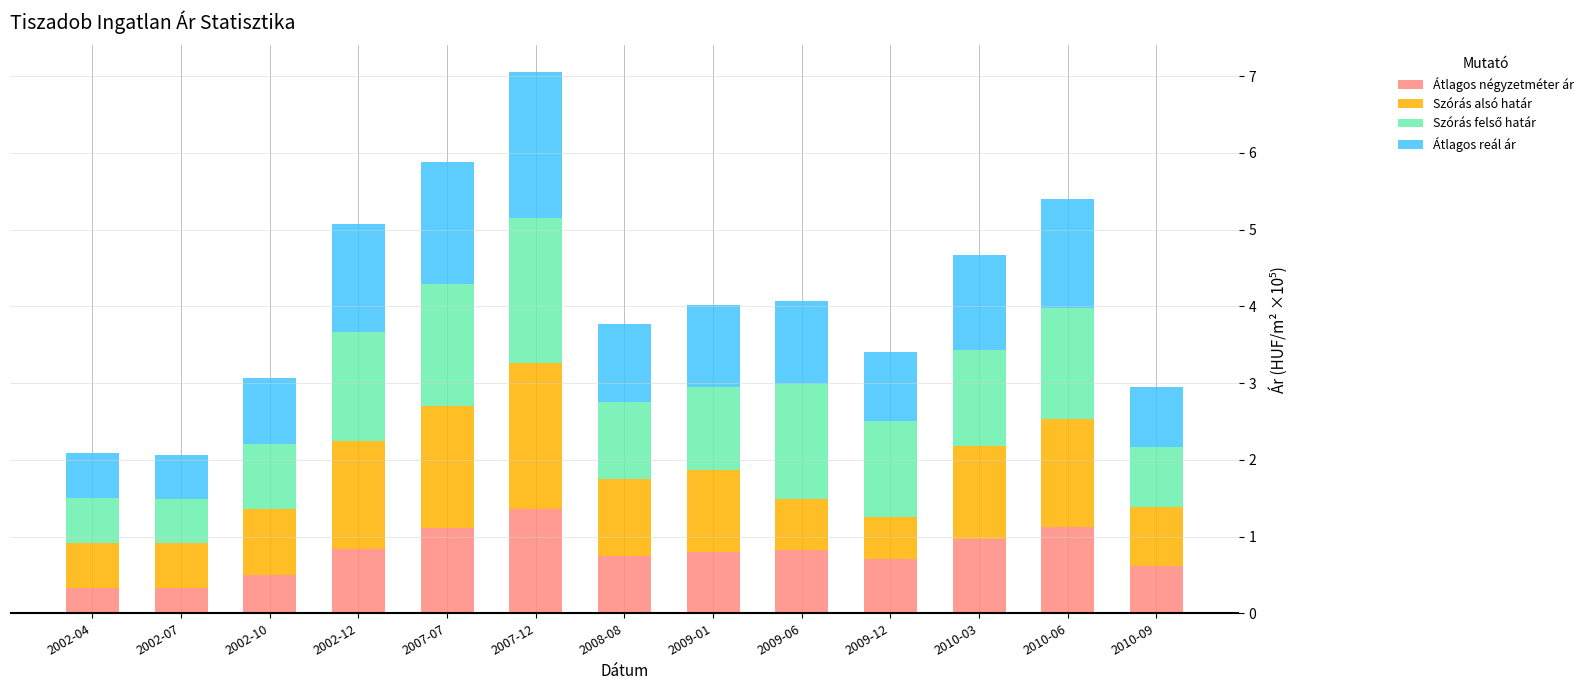

At which category is the sum across all series the highest?

2007-12